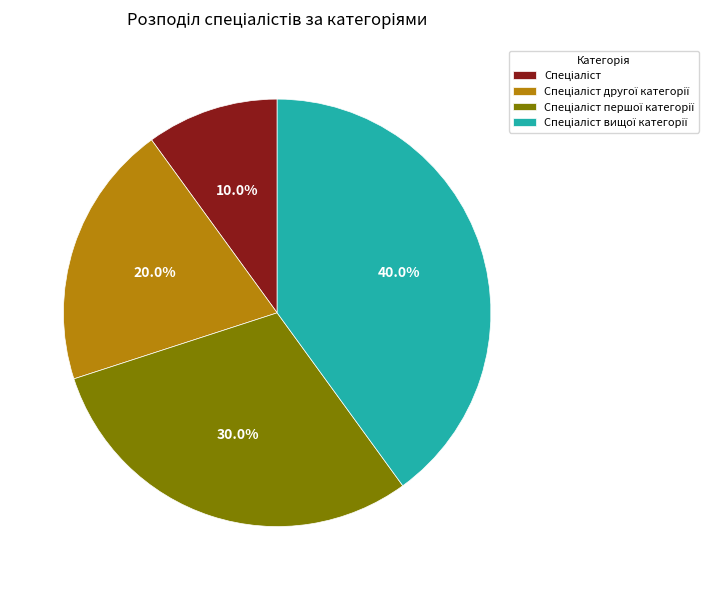

How many segments does this pie chart have?

4